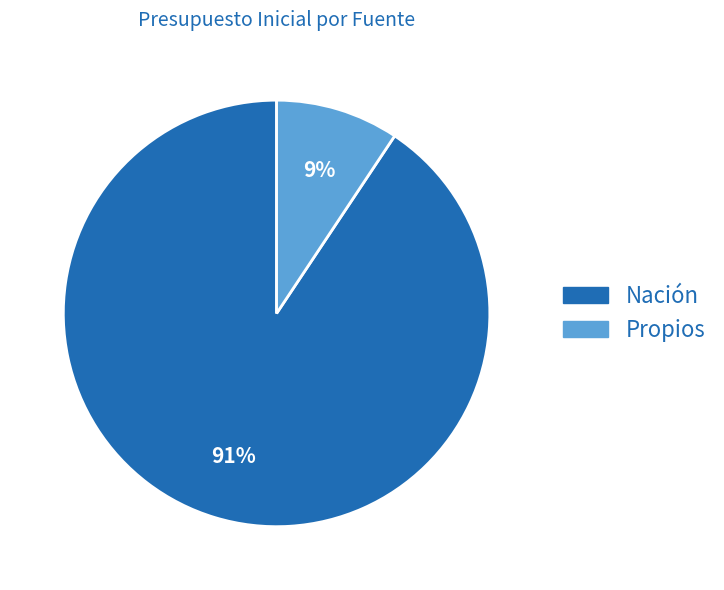

Is the sum of Nación and Propios greater than half?

Yes